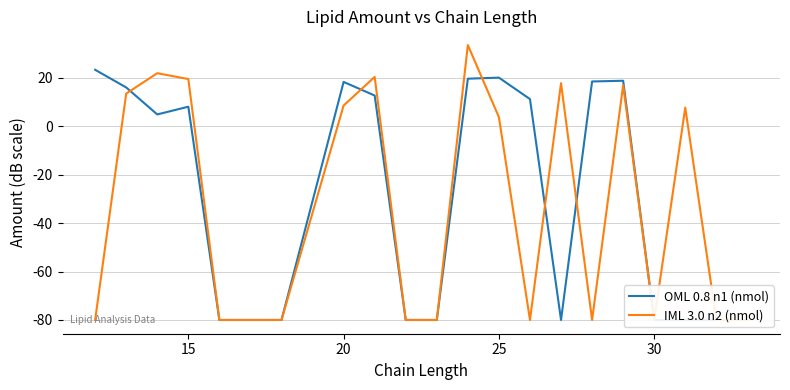

How many lines are shown in the chart?

2